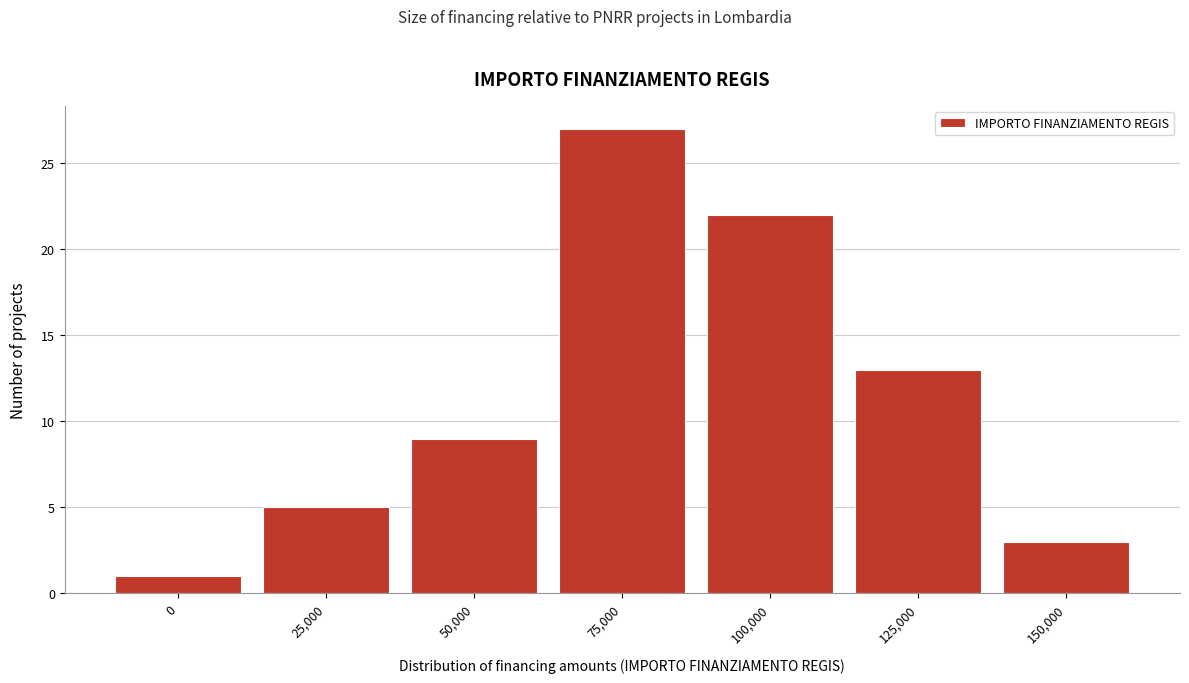

Reading left to right, extract all data points from this chart.

1	5	9	27	22	13	3